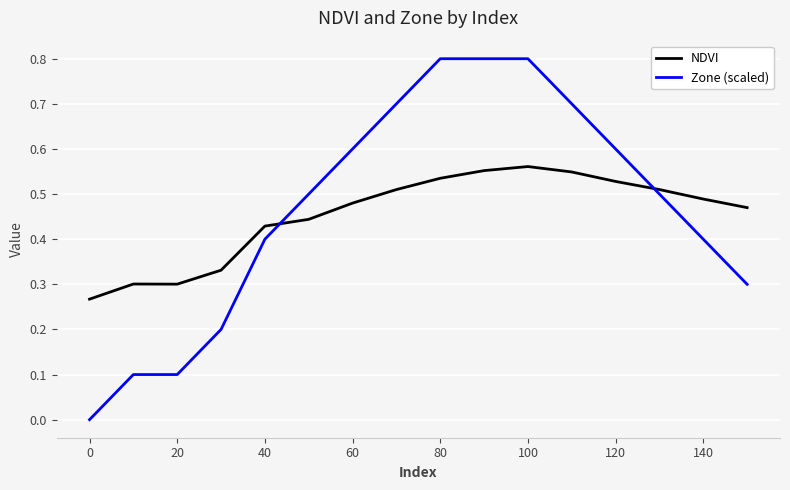

How many intersections are there between NDVI and Zone (scaled)?

2